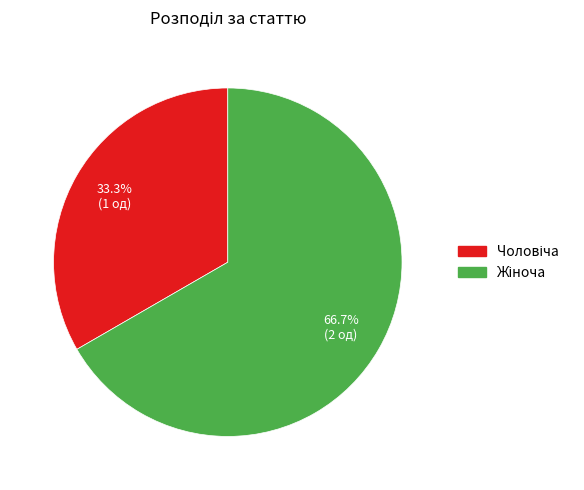

Count the number of slices in the pie.

2